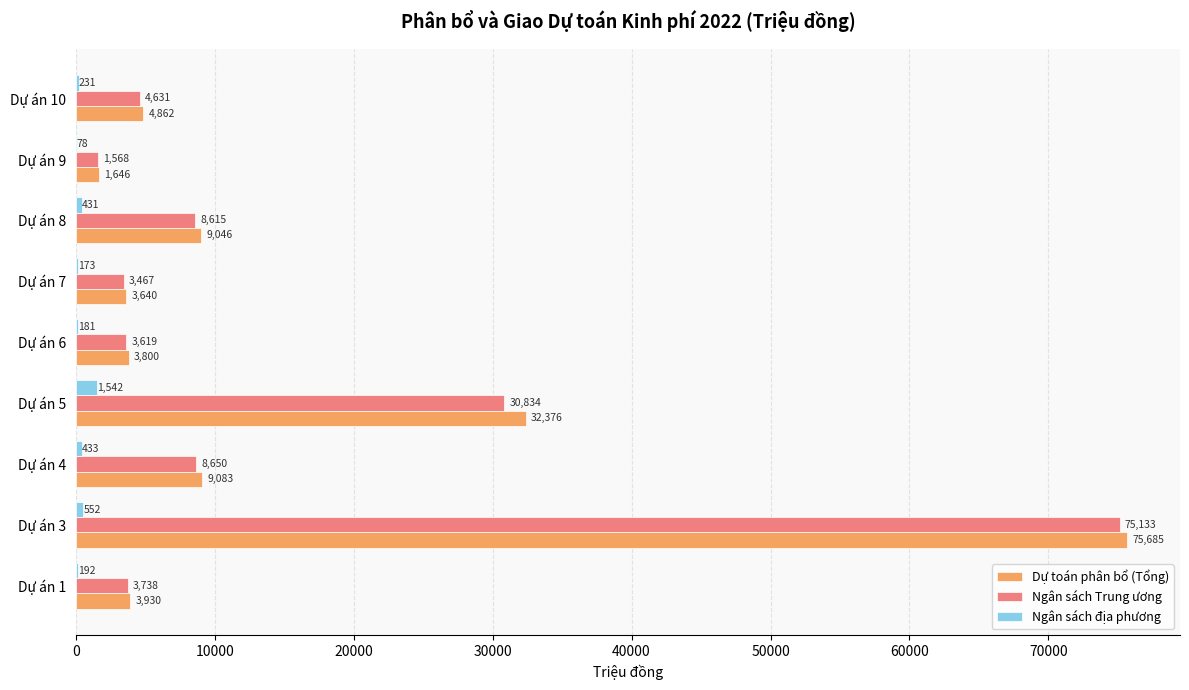

What are all the series names shown in the legend?

Dự toán phân bổ (Tổng), Ngân sách Trung ương, Ngân sách địa phương